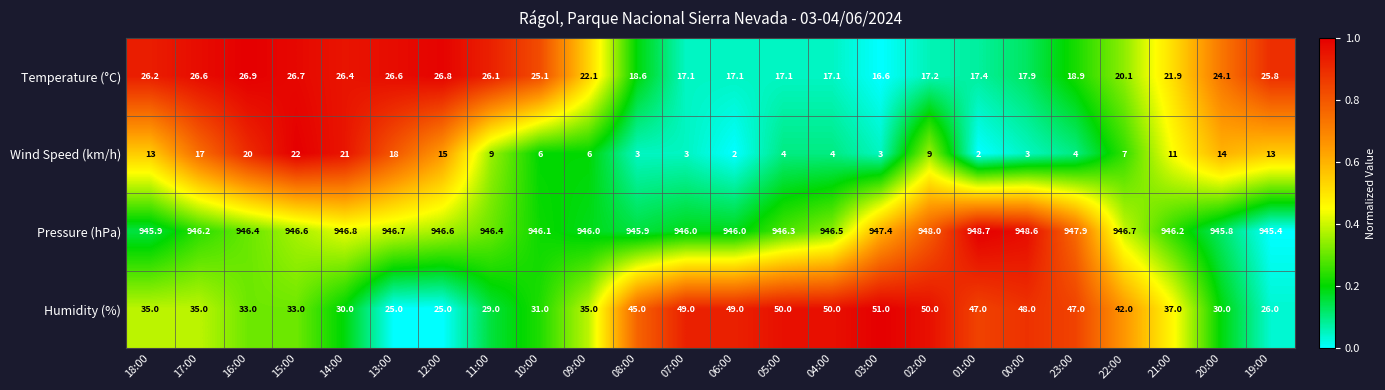

Which series has the widest spread of values?

Humidity (%)